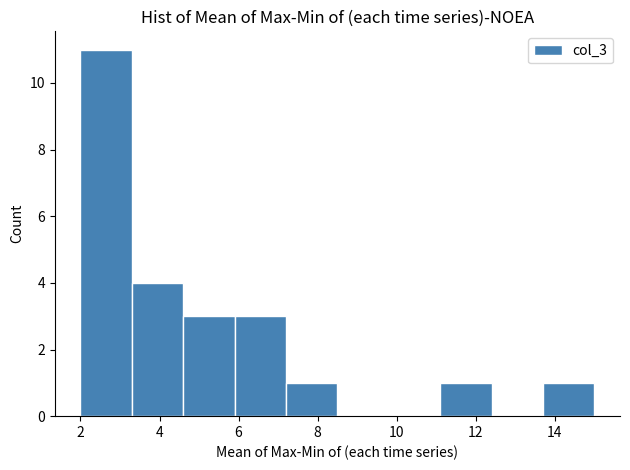

Over which range of the x-axis is the bar tallest?

2.0 to 3.3